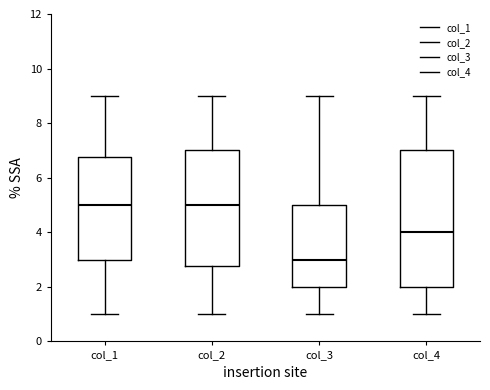

Reading left to right, read every box against the y-axis: the position of its median line, the range the box covers, and the ends of its whiskers. The values are not printed on the chart, so give them approximately, as read against the axis.

col_1: median 5.0, box 3.0 to 6.8, whiskers 1.0 to 9.0
col_2: median 5.0, box 2.8 to 7.0, whiskers 1.0 to 9.0
col_3: median 3.0, box 2.0 to 5.0, whiskers 1.0 to 9.0
col_4: median 4.0, box 2.0 to 7.0, whiskers 1.0 to 9.0